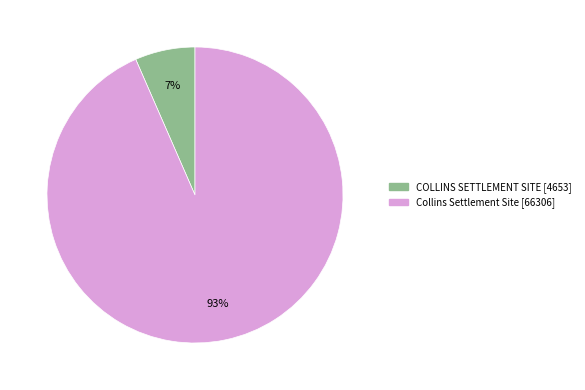

Combined, do COLLINS SETTLEMENT SITE and Collins Settlement Site account for over 50%?

Yes